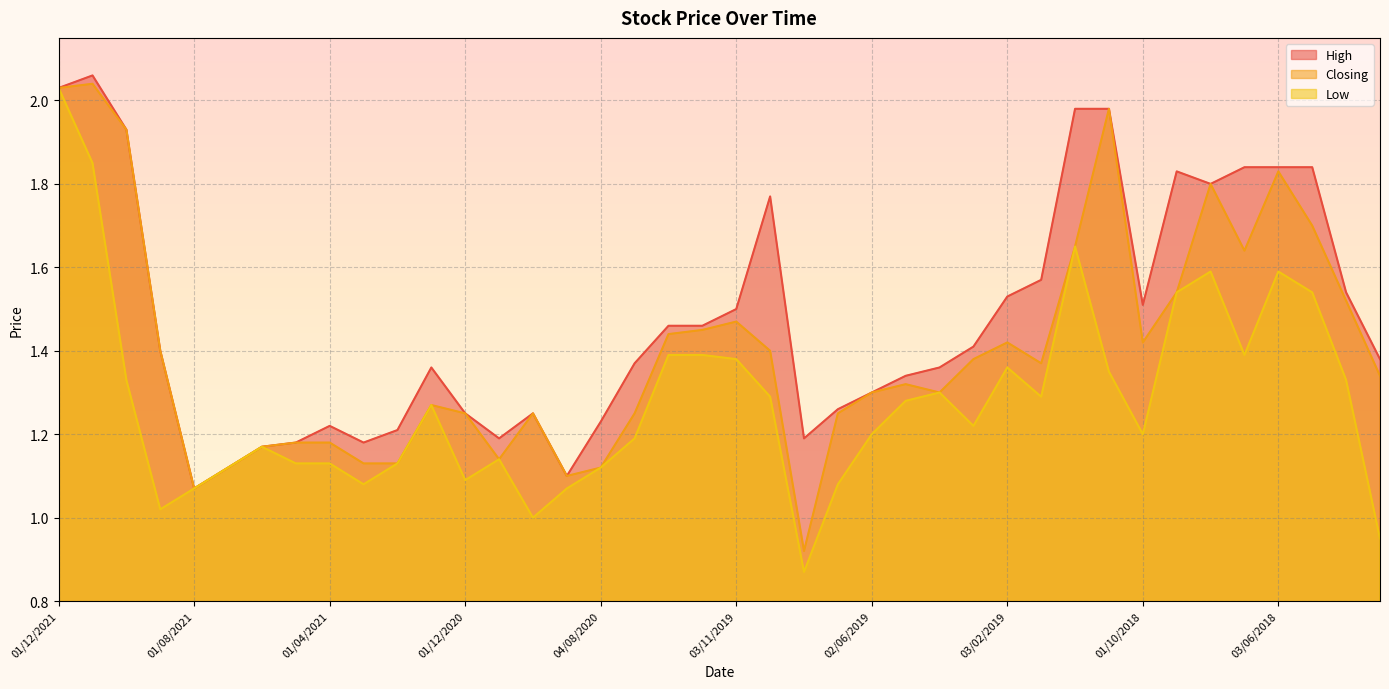

What is the sum of all Low values?

51.1